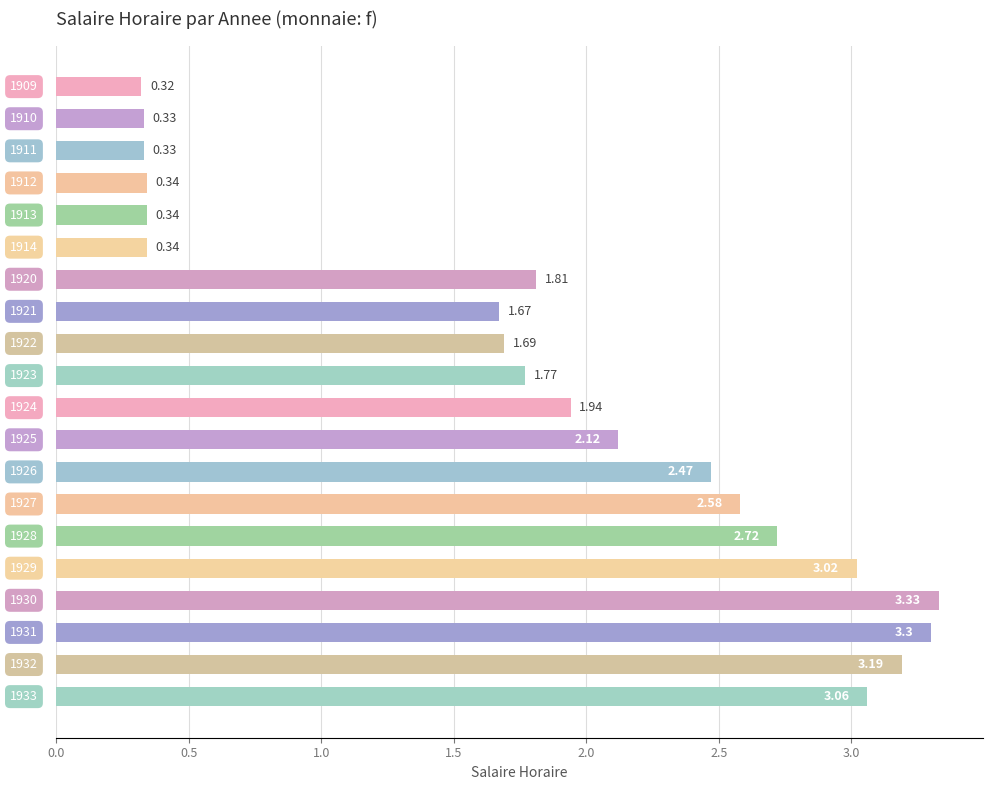

What is the maximum value shown in the chart?

3.3